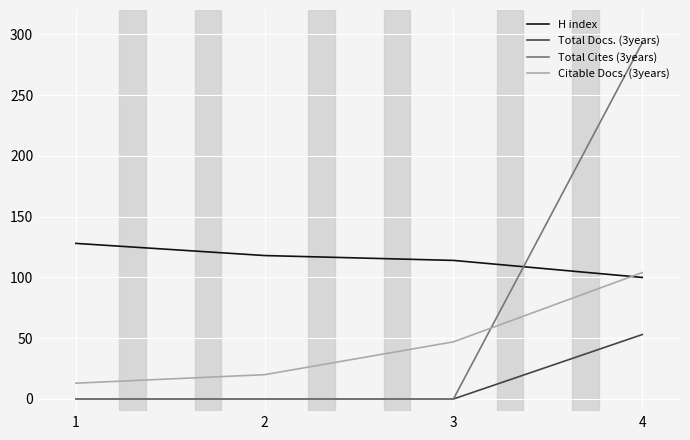

Which category has the highest value across all series?

4